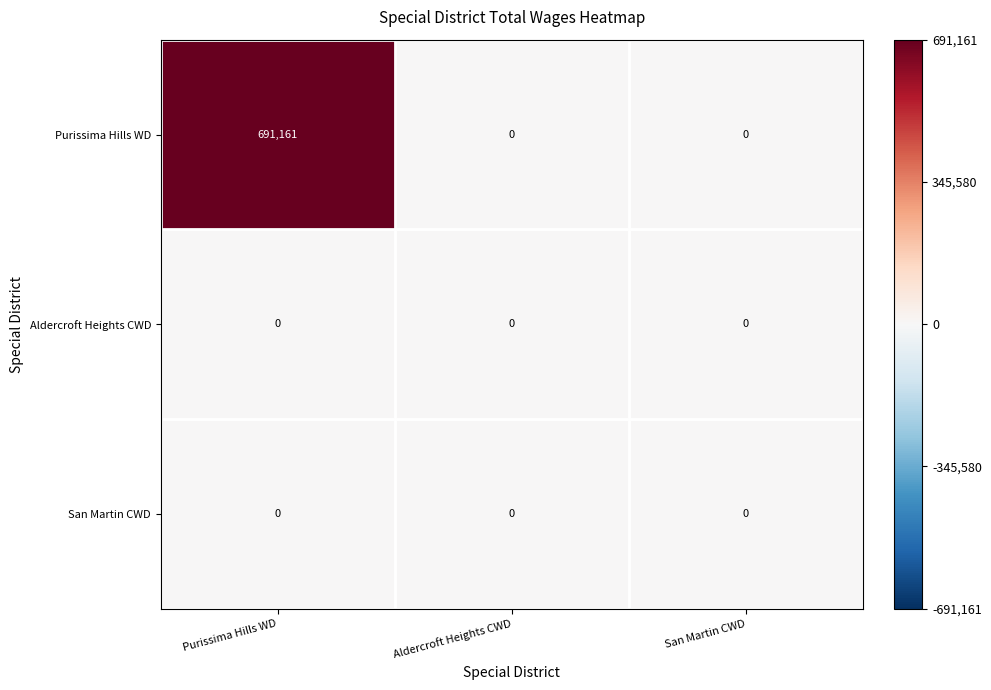

How many distinct data groups are displayed?

3